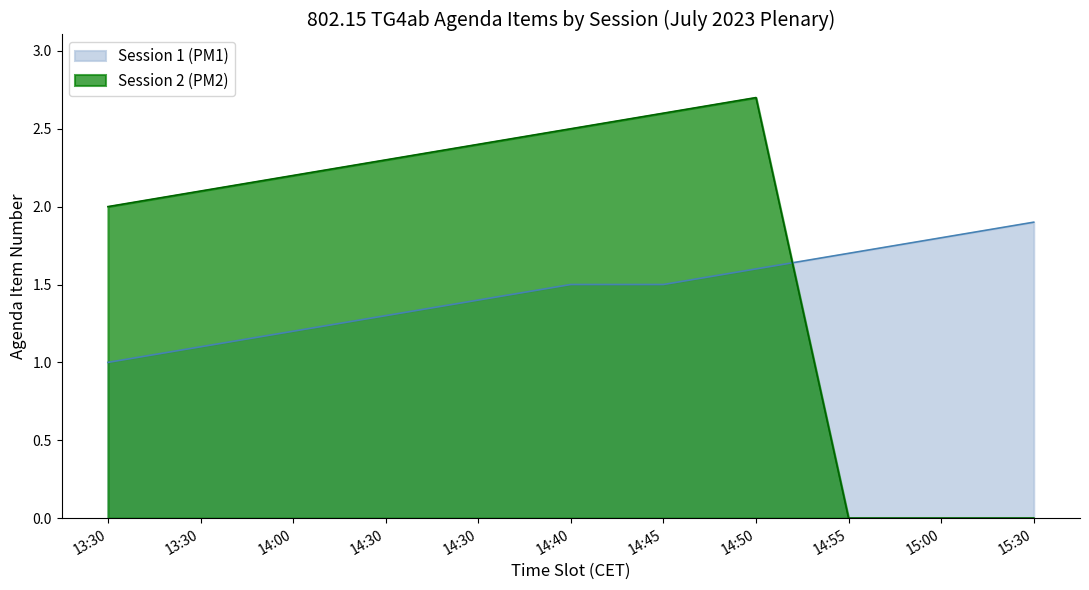

At which label does Session 2 (PM2) first exceed 2?

13:30